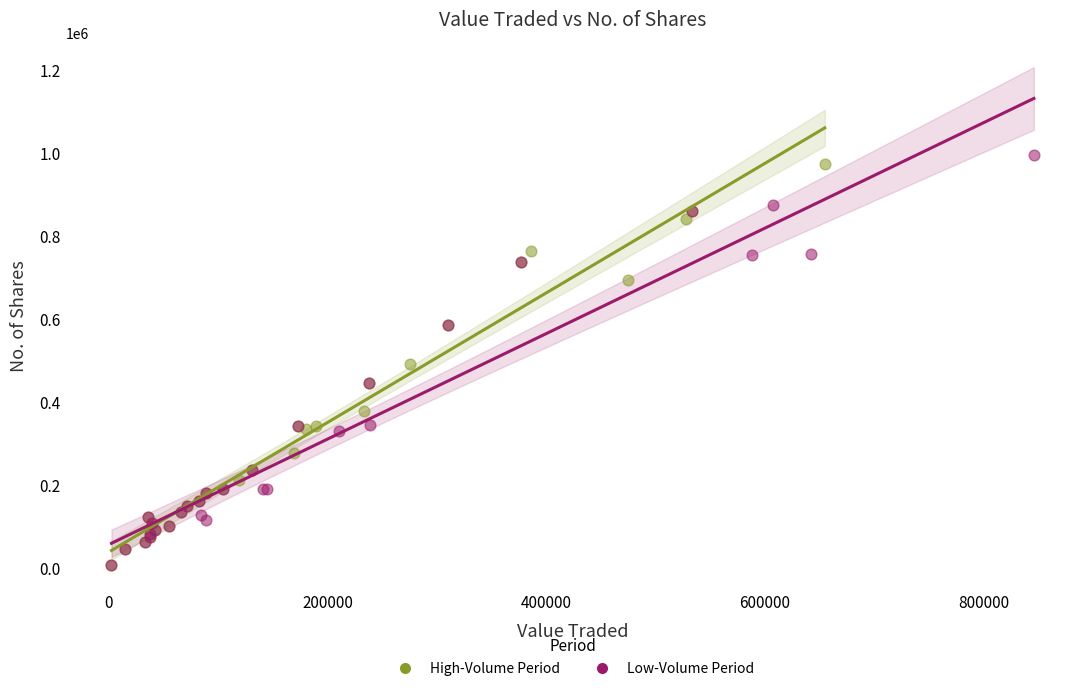

What are all the series names shown in the legend?

High-Volume Period, Low-Volume Period